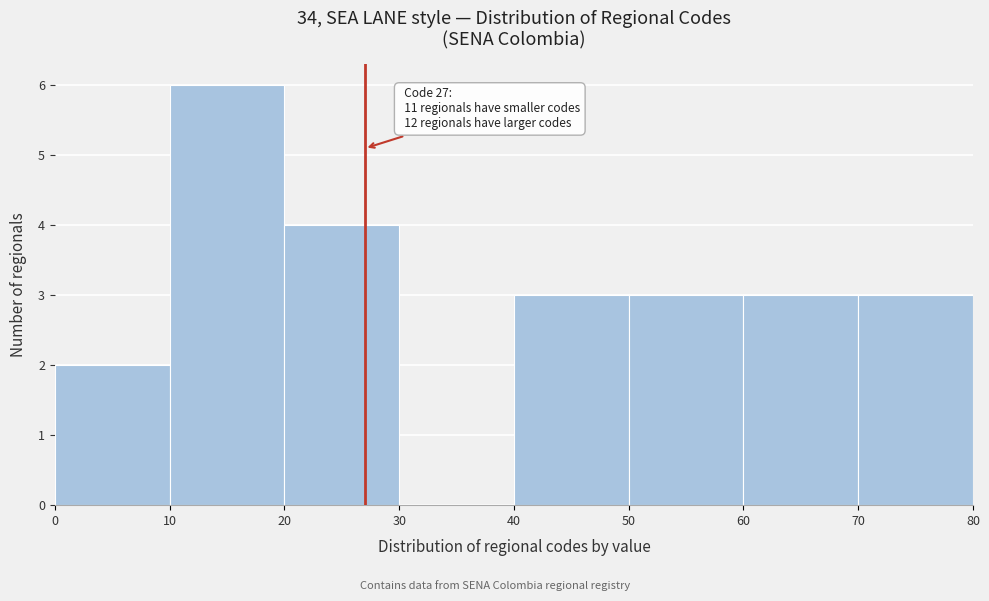

Over which range of the x-axis is the bar tallest?

10 to 20